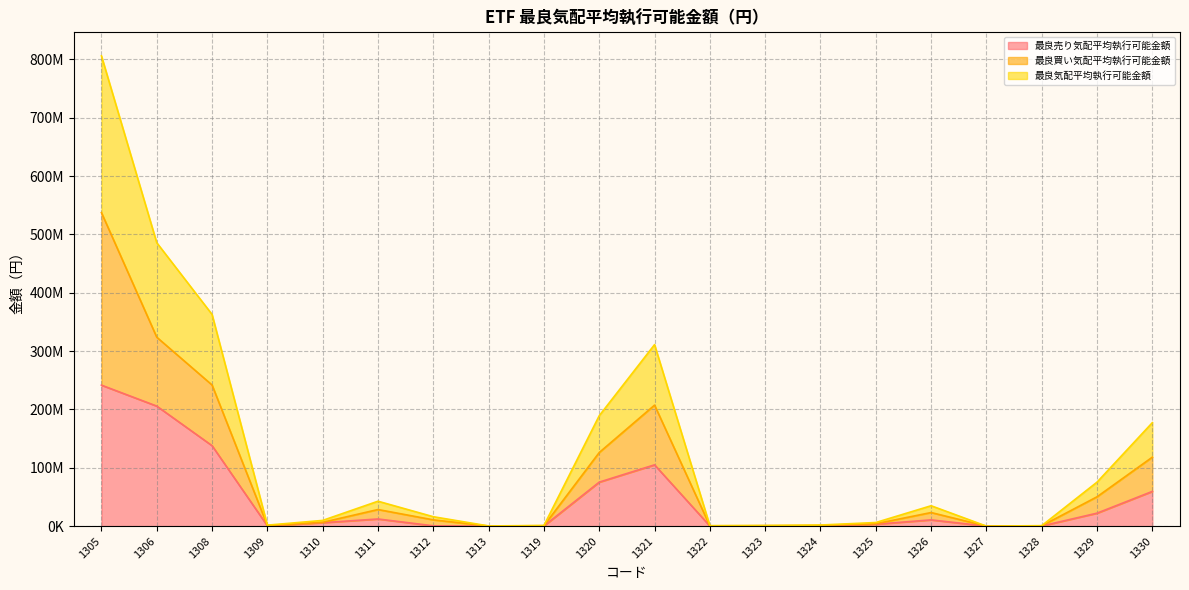

True or false: 最良買い気配平均執行可能金額 and 最良気配平均執行可能金額 intersect in this chart.

False